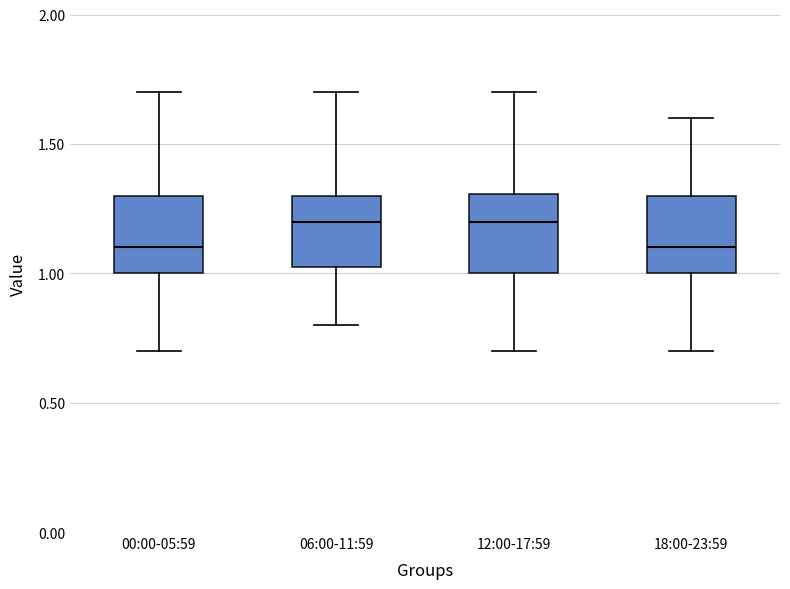

Reading left to right, read every box against the y-axis: the position of its median line, the range the box covers, and the ends of its whiskers. The values are not printed on the chart, so give them approximately, as read against the axis.

00:00-05:59: median 1.1, box 1.0 to 1.3, whiskers 0.7 to 1.7
06:00-11:59: median 1.2, box 1.0 to 1.3, whiskers 0.8 to 1.7
12:00-17:59: median 1.2, box 1.0 to 1.3, whiskers 0.7 to 1.7
18:00-23:59: median 1.1, box 1.0 to 1.3, whiskers 0.7 to 1.6